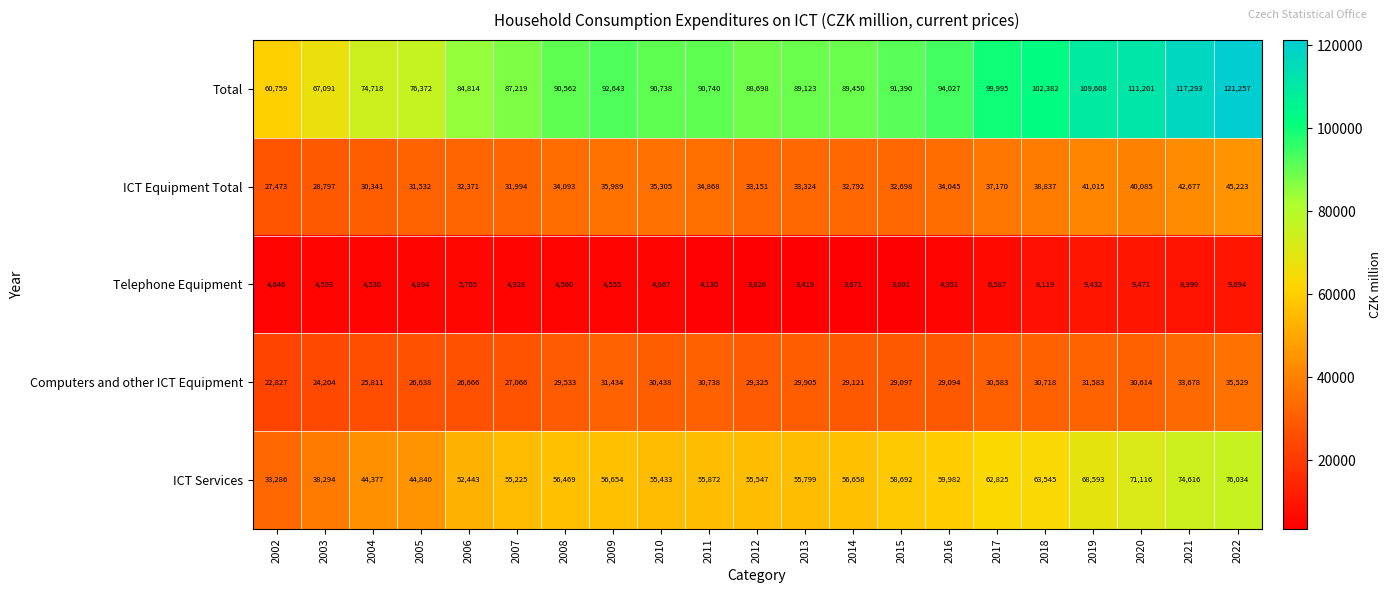

Rank the series at 2007 from lowest to highest value.

Telephone Equipment, Computers and other ICT Equipment, ICT Equipment Total, ICT Services, Total